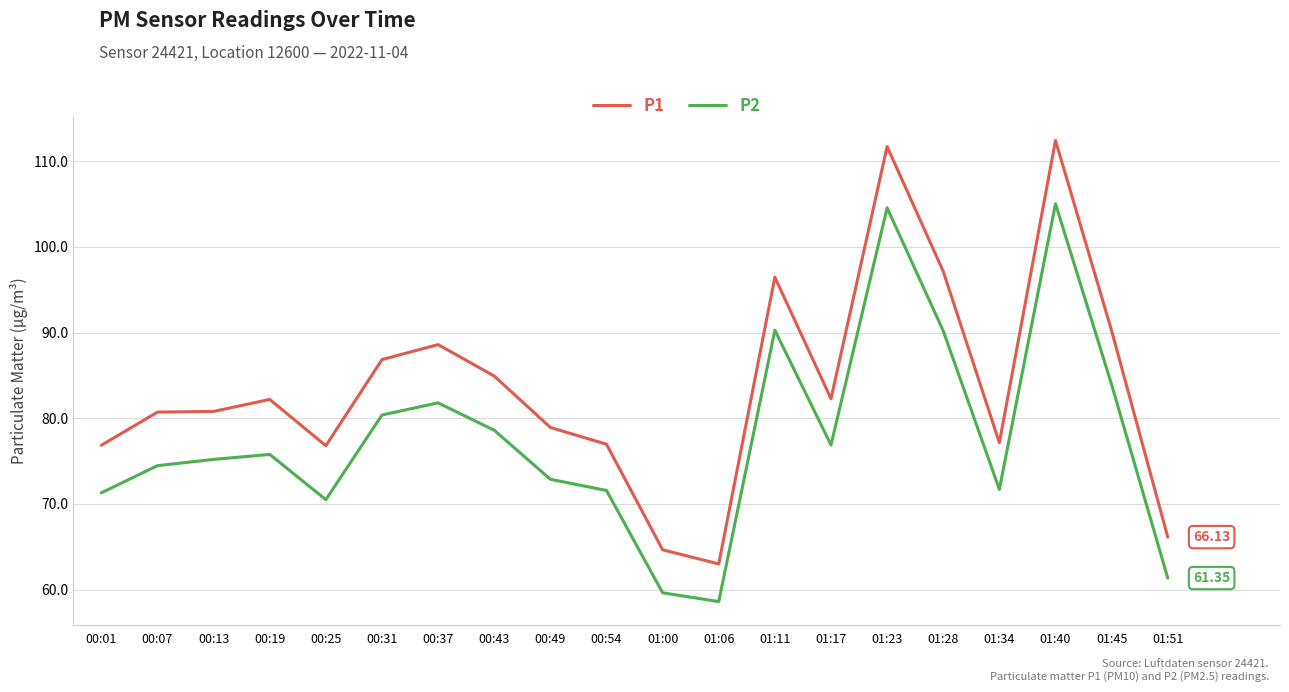

Rank the series by their average value, from lowest to highest.

P2, P1